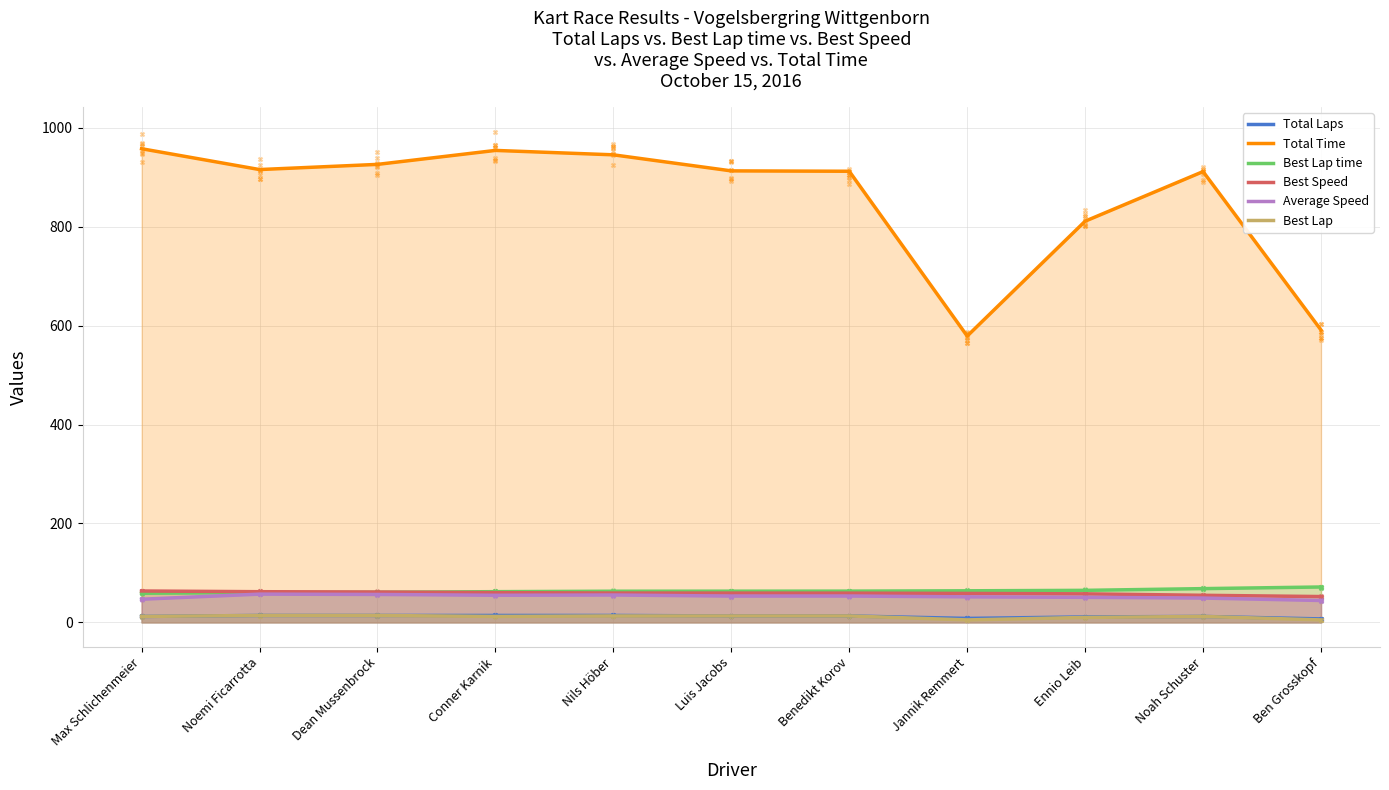

At how many categories does at least one series exceed 712?

9